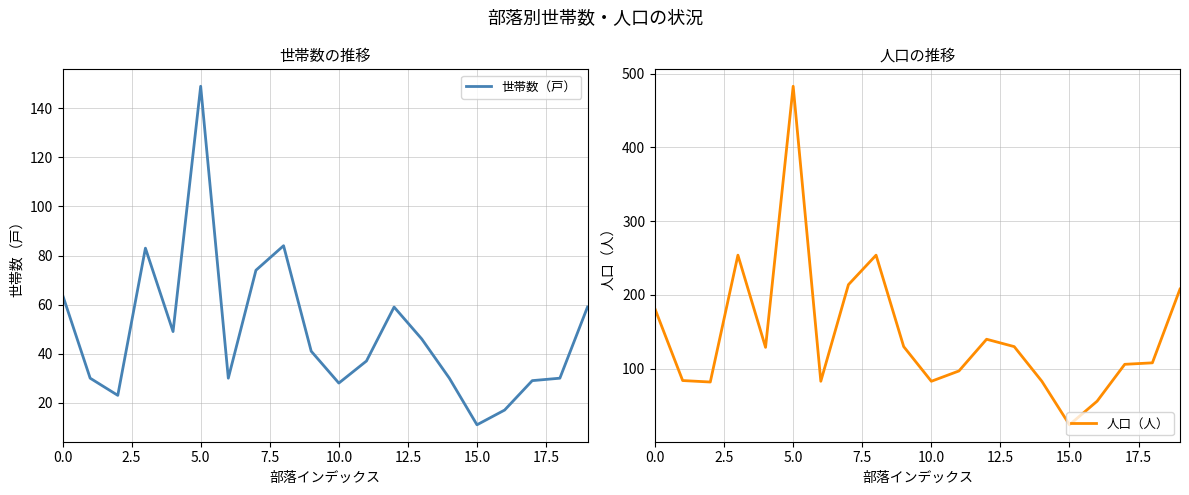

What is the minimum value shown in the chart?

11